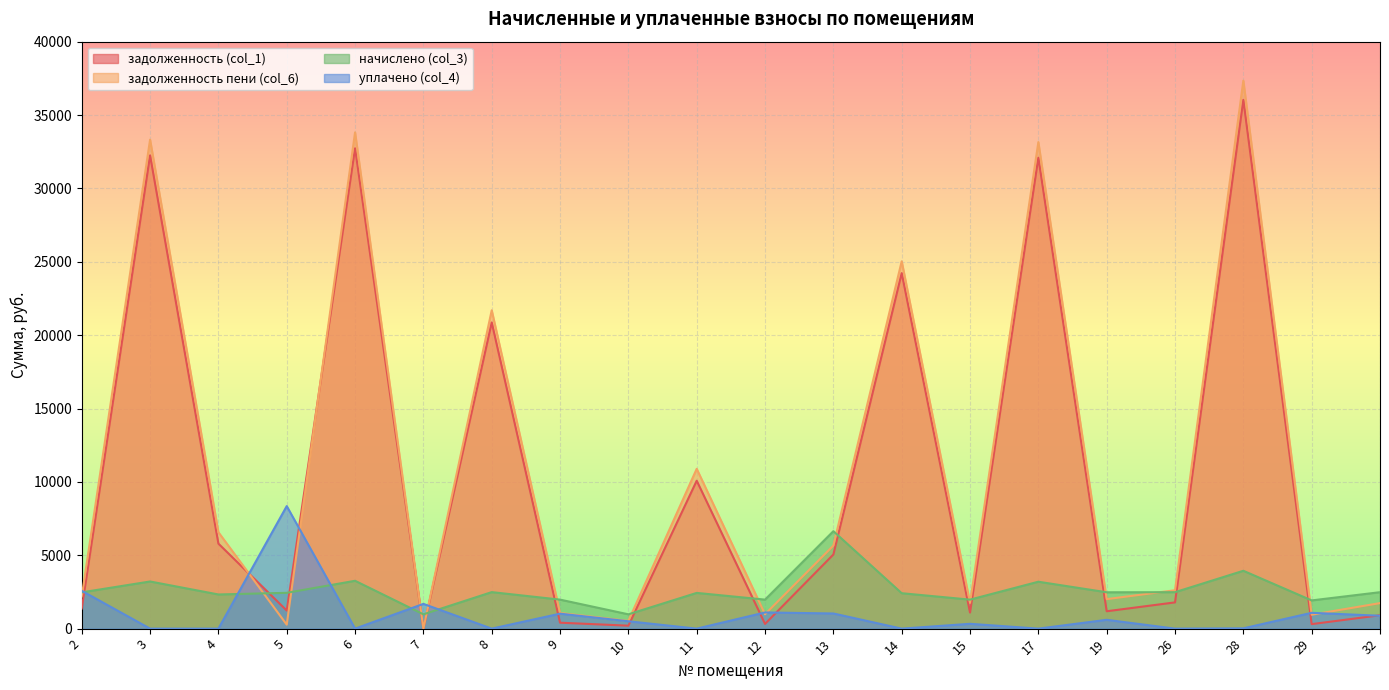

What is the difference between the second highest and second lowest values in the уплачено (col_4) series?

2577.0